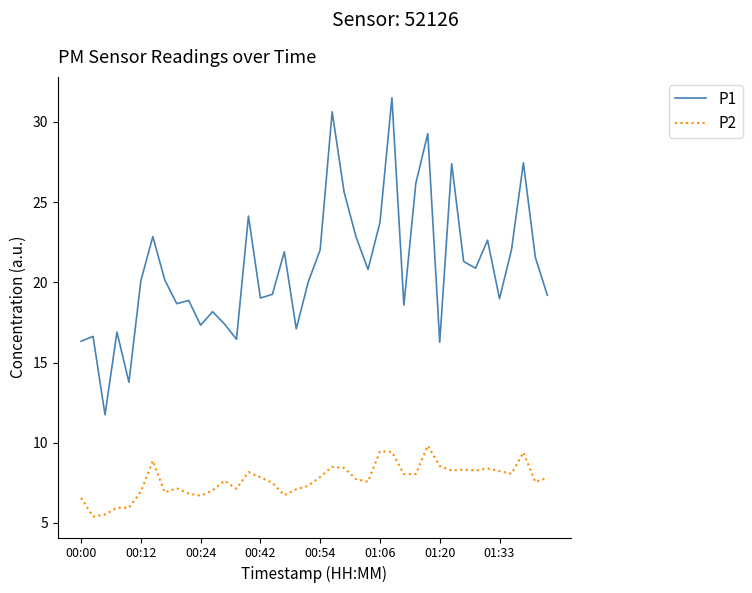

Which series has the widest spread of values?

P1